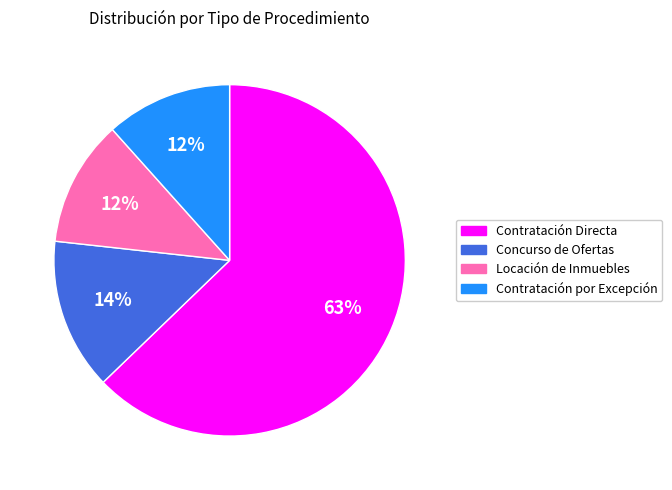

Which slice represents more than half of the pie?

Contratación Directa